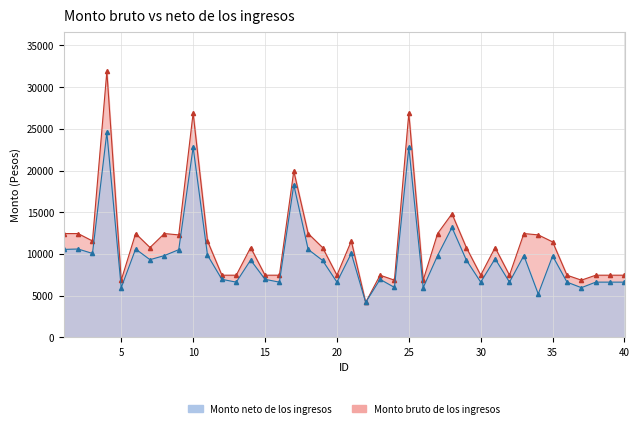

Which category has the highest value in the Monto bruto de los ingresos series?

4